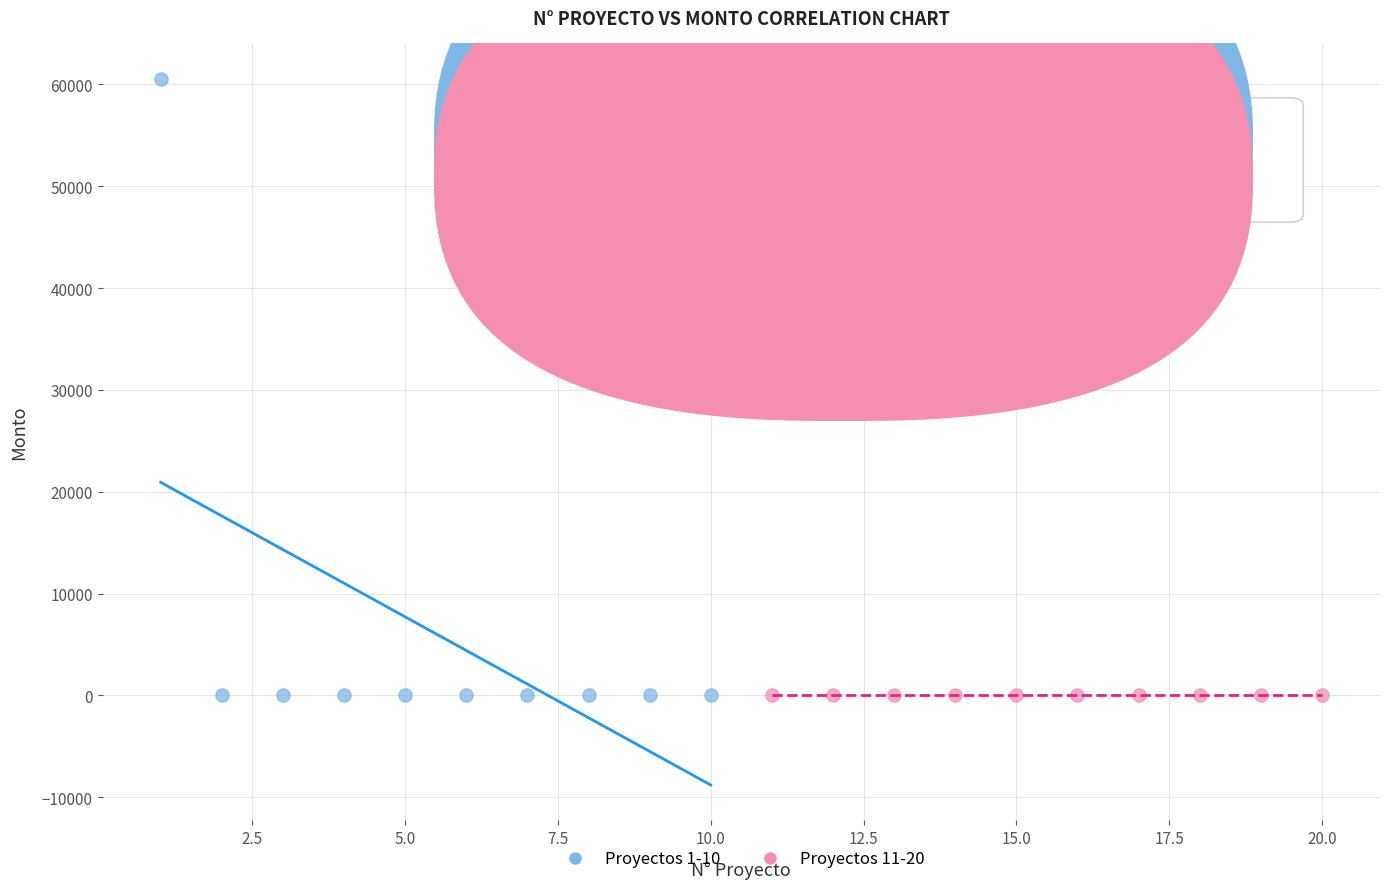

What are all the series names shown in the legend?

Proyectos 1-10, Proyectos 11-20